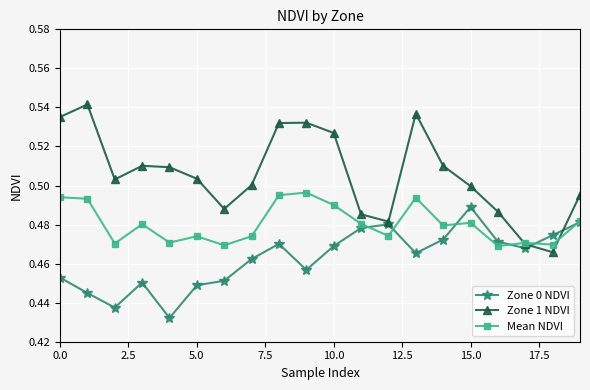

In Zone 1 NDVI, how many points are lower than both neighbors (excluding endpoints)?

4